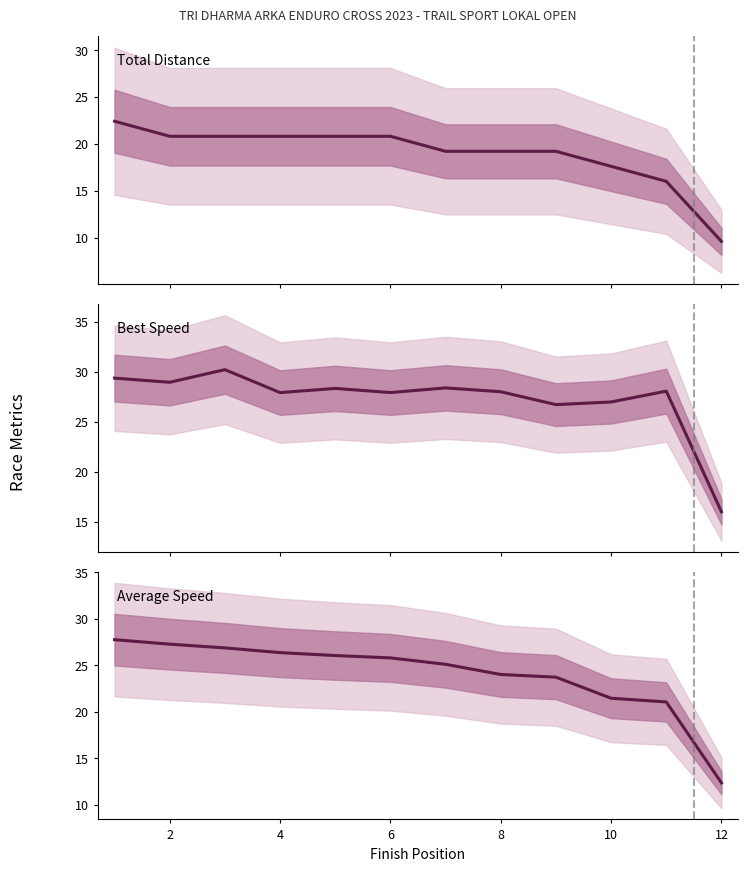

True or false: Best Speed and Average Speed intersect in this chart.

False